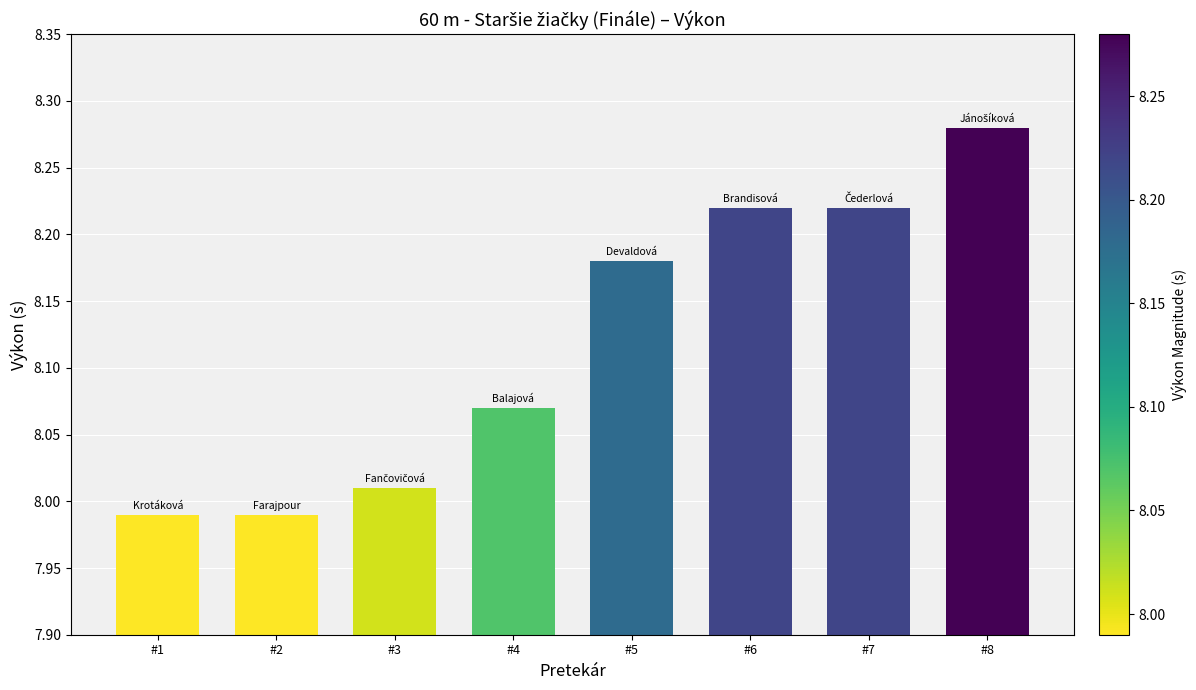

What is the change in value from #3 to #8?

+0.3